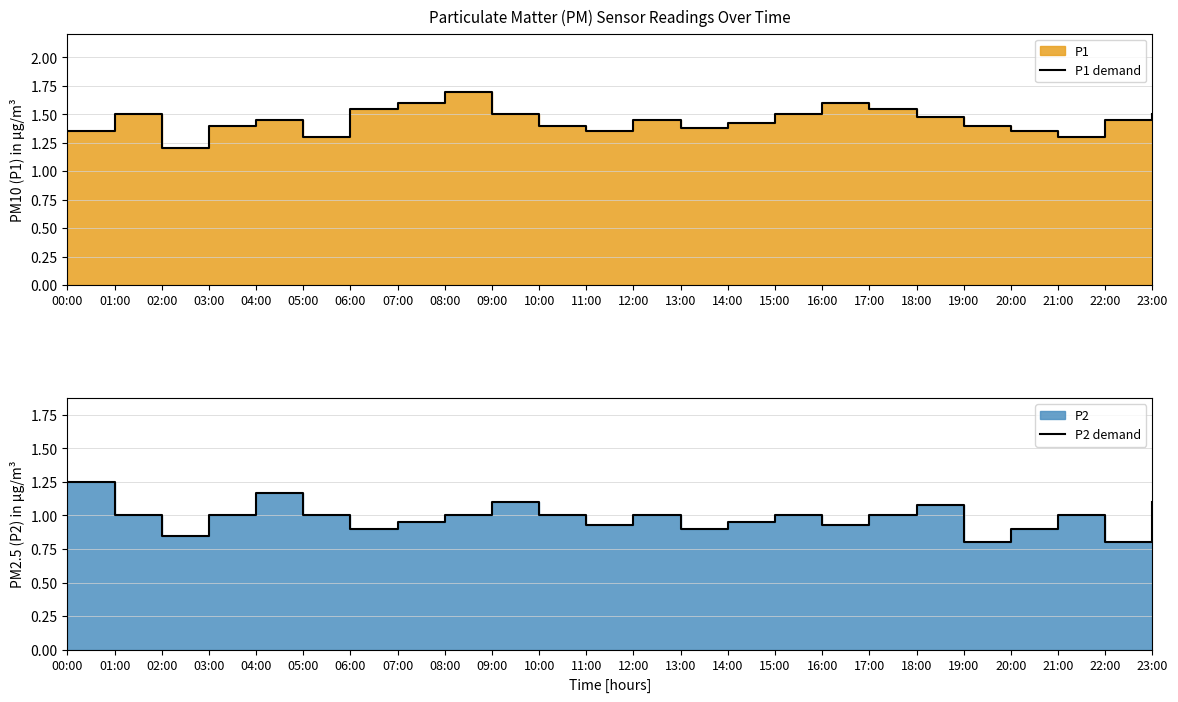

At 21:00, list the series in order from smallest to largest.

P2 demand, P1 demand